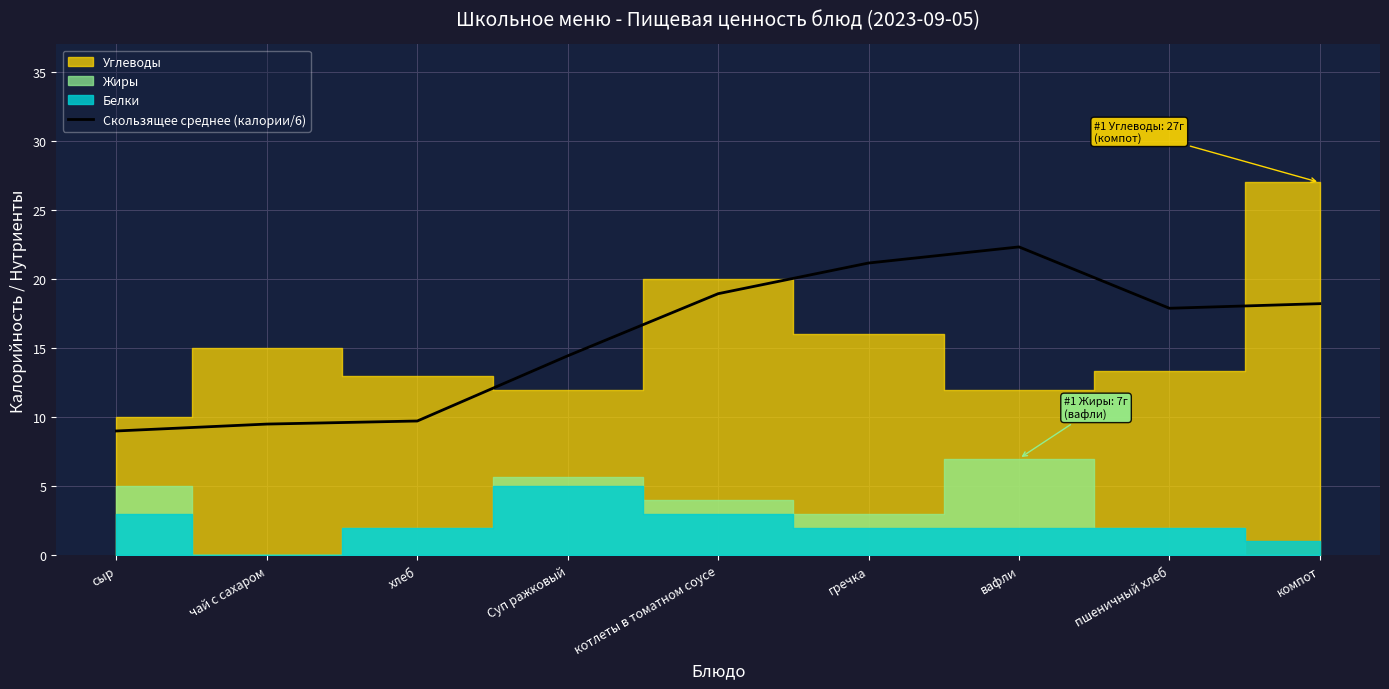

What is the label of the 1st point from the right?

компот